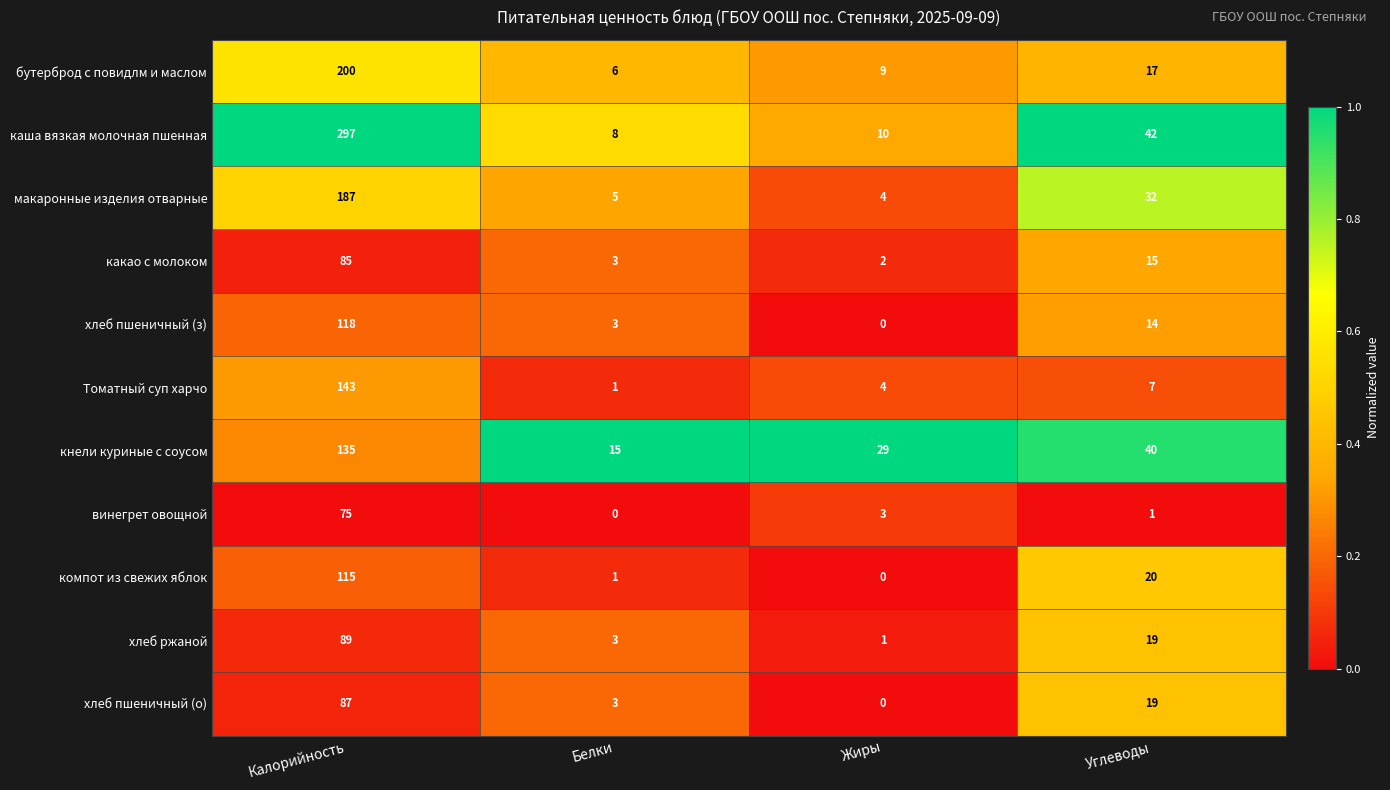

Rank the series by their maximum value, from lowest to highest.

винегрет овощной, какао с молоком, хлеб пшеничный (о), хлеб ржаной, компот из свежих яблок, хлеб пшеничный (з), кнели куриные с соусом, Томатный суп харчо, макаронные изделия отварные, бутерброд с повидлм и маслом, каша вязкая молочная пшенная